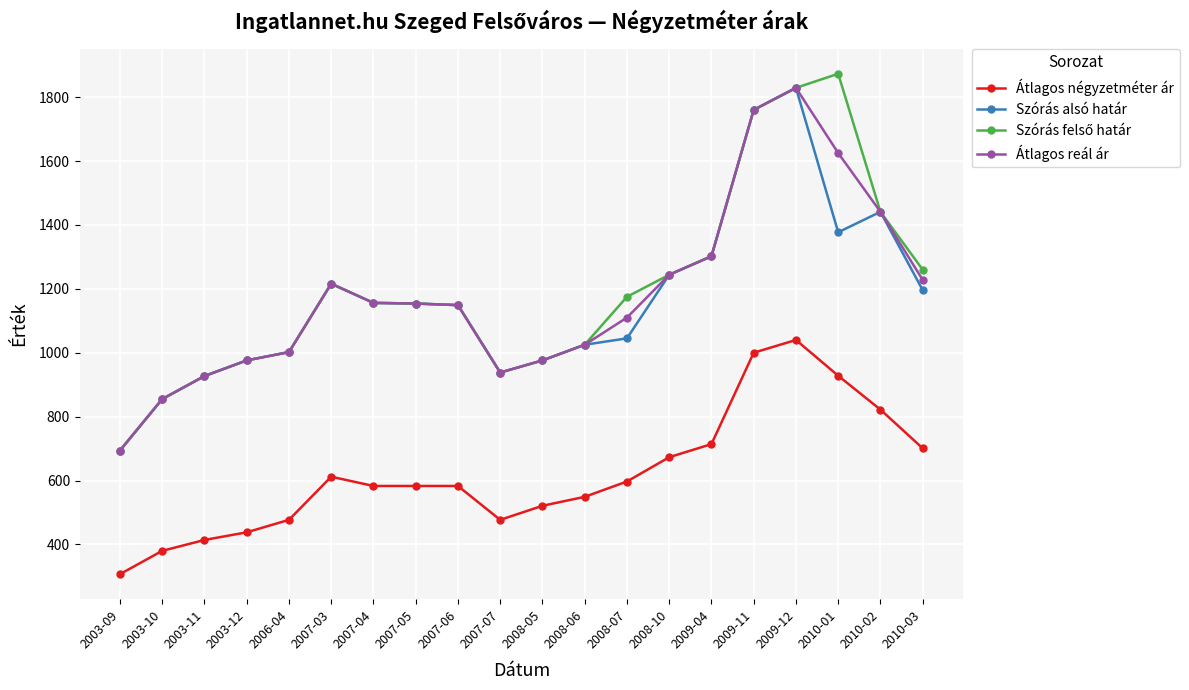

What is the difference between the maximum and second lowest values in the Átlagos négyzetméter ár series?

660